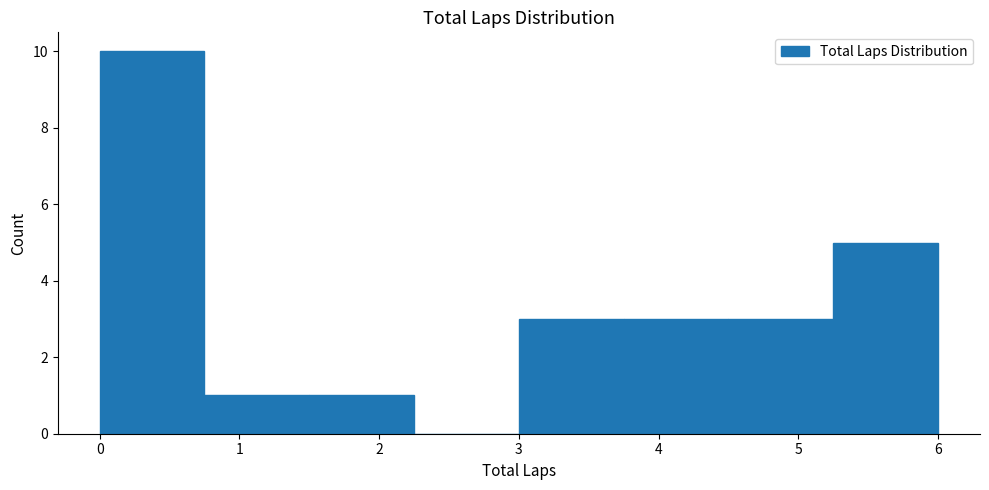

Reading left to right, list every bar in this chart as the range it spans on the x-axis followed by its height. Neither the bar edges nor the heights are printed on the chart, so give them approximately, as read against the axes.

0.00 to 0.75: 10
0.75 to 1.50: 1
1.50 to 2.25: 1
2.25 to 3.00: 0
3.00 to 3.75: 3
3.75 to 4.50: 3
4.50 to 5.25: 3
5.25 to 6.00: 5